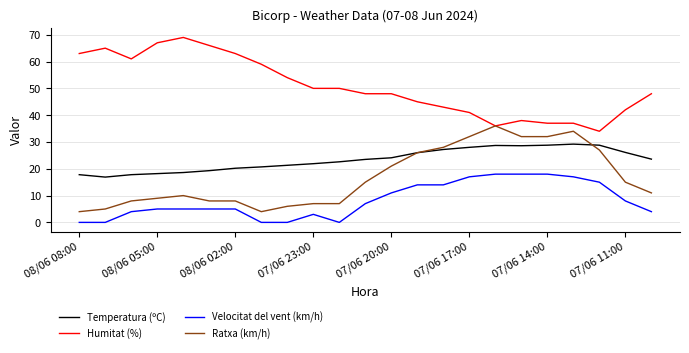

True or false: Temperatura (ºC) and Humitat (%) intersect in this chart.

False